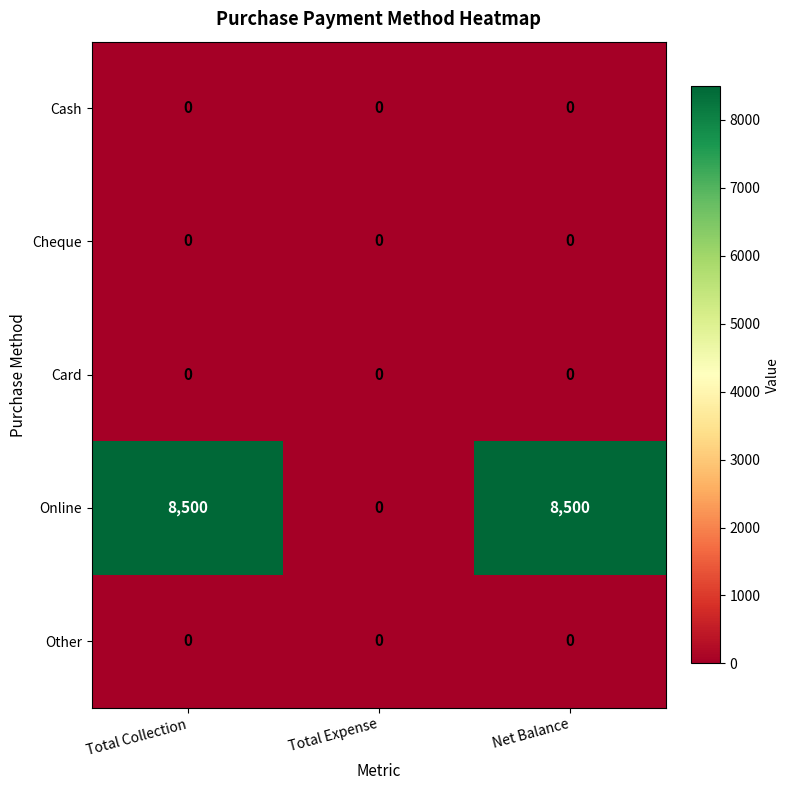

Which series has the largest total across all categories?

Online